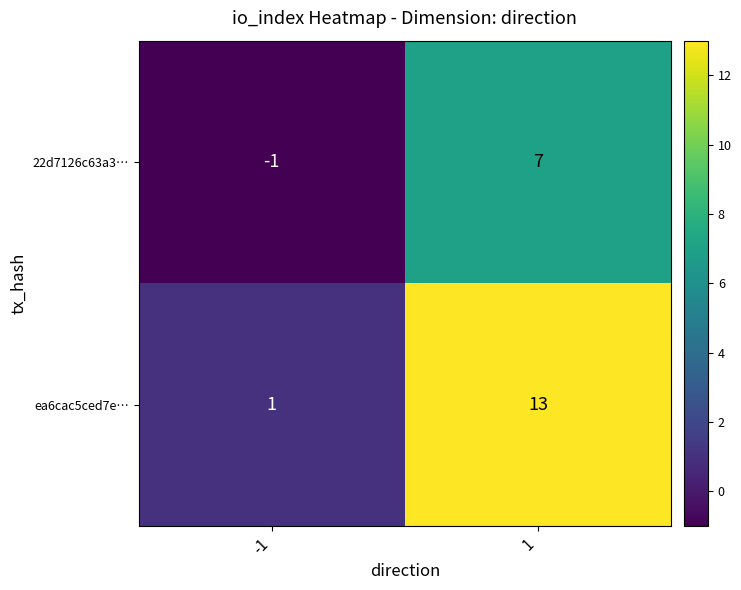

How many values in 22d7126c63a3… are above zero?

1